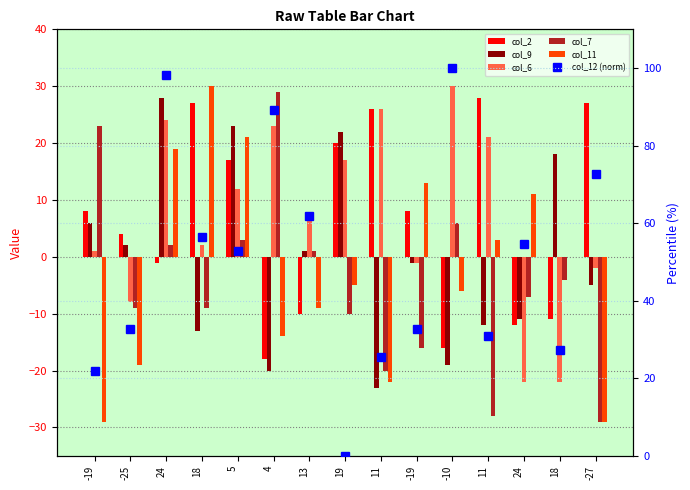

Which series changed the most between 24 and 18?

col_12 (norm)